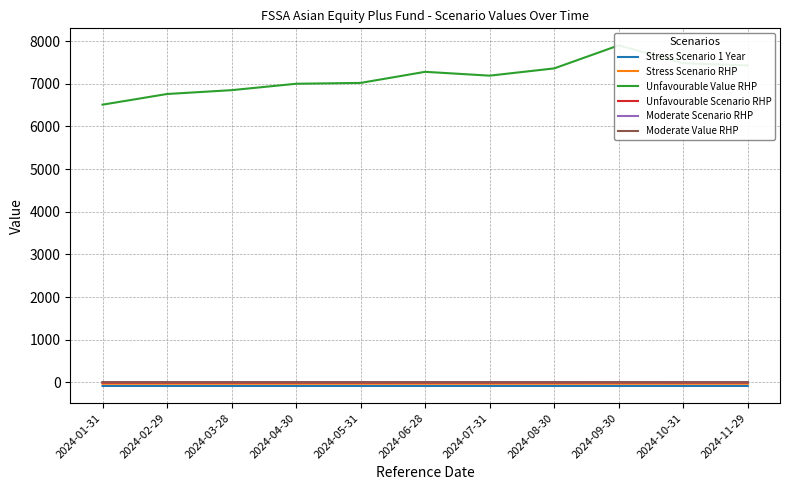

How many values in the Moderate Scenario RHP series are below 6?

4